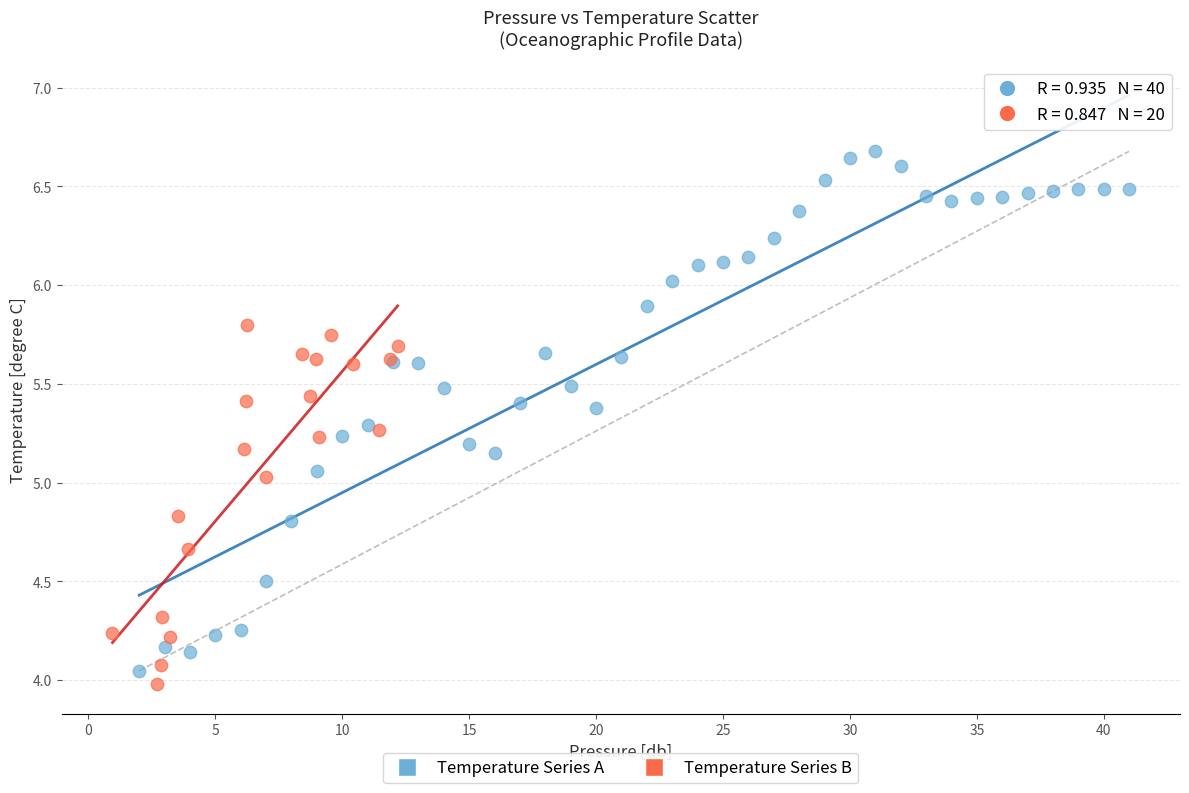

Which series contains the highest Y value?

Temperature Series A